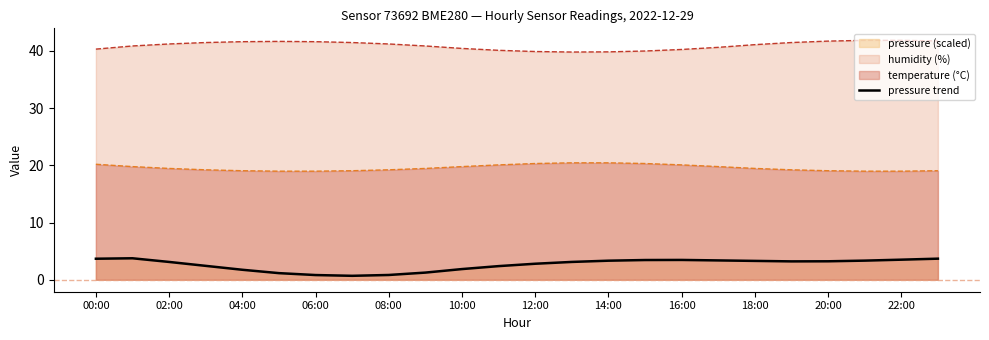

What is the difference between the maximum and minimum values in the pressure trend series?

3.1